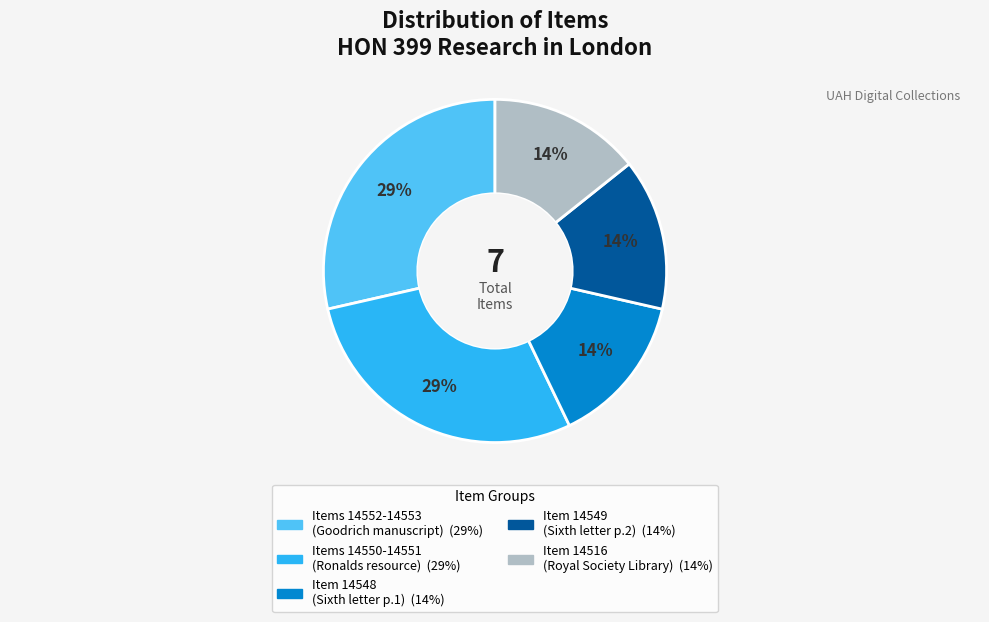

Is there any slice that represents more than half of the pie?

No